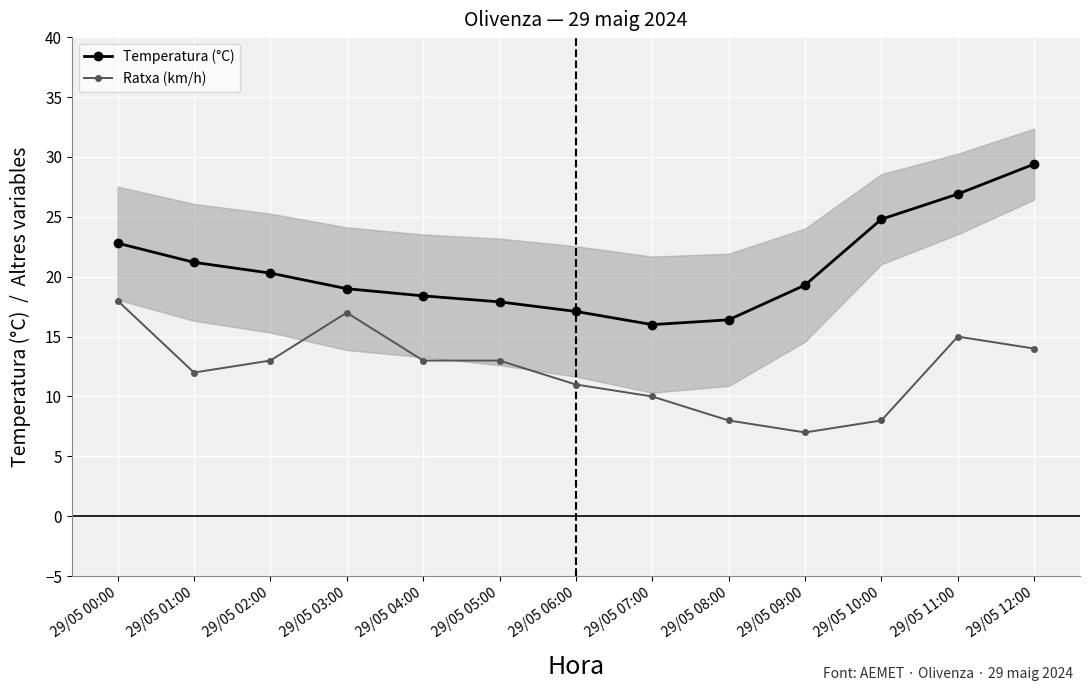

Where is the first local minimum for Ratxa (km/h)?

29/05 01:00